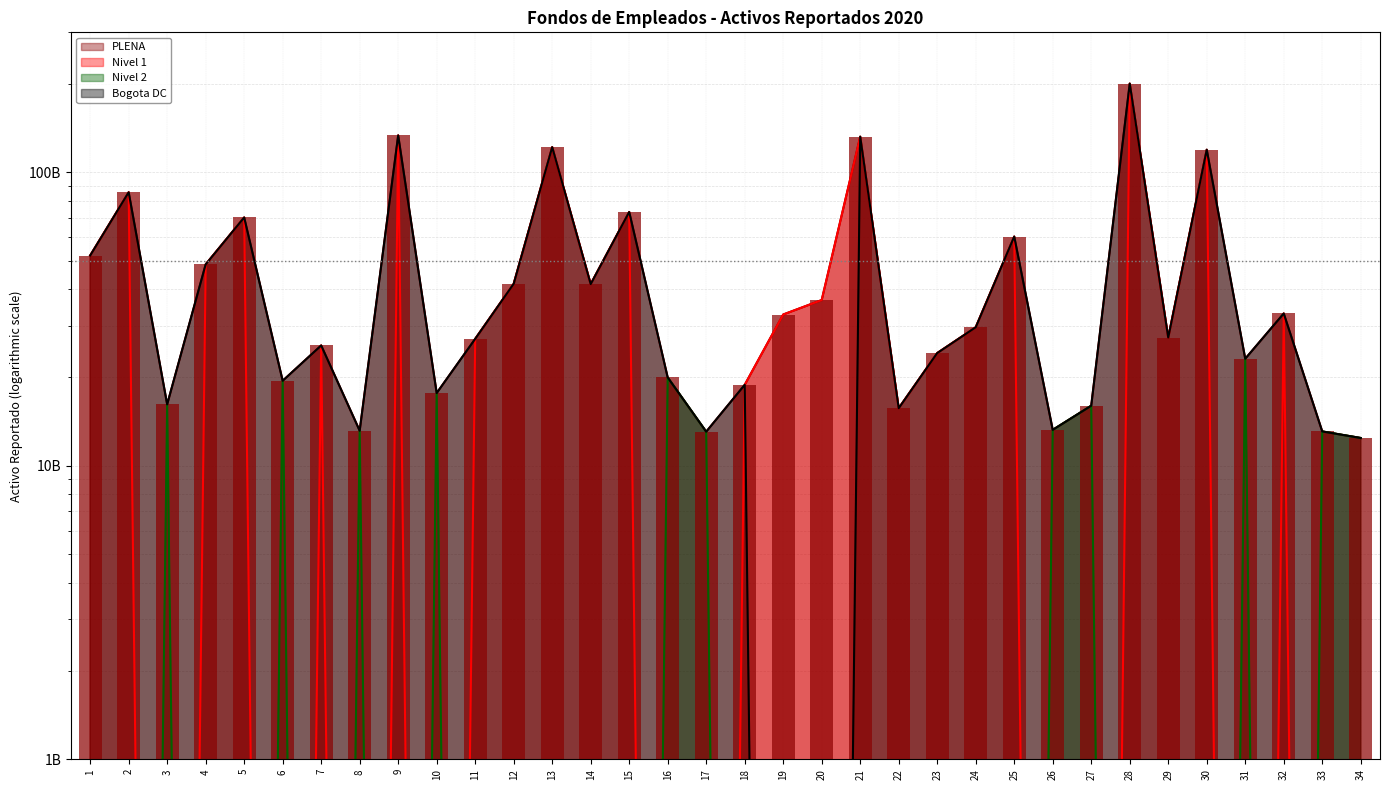

What are all the series names shown in the legend?

PLENA, Nivel 1, Nivel 2, Bogota DC